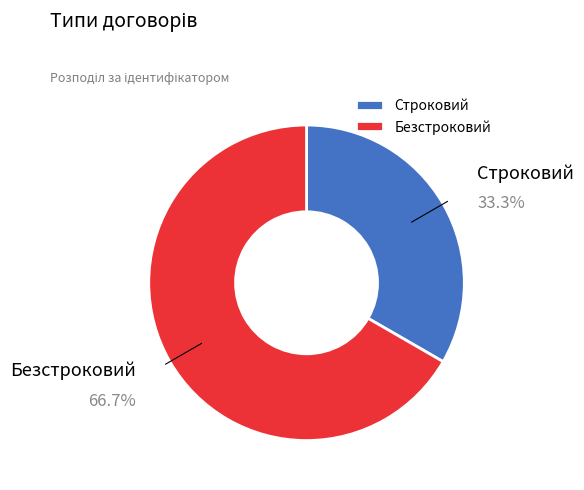

To the nearest percent, what is the combined percentage of Безстроковий and Строковий?

100%